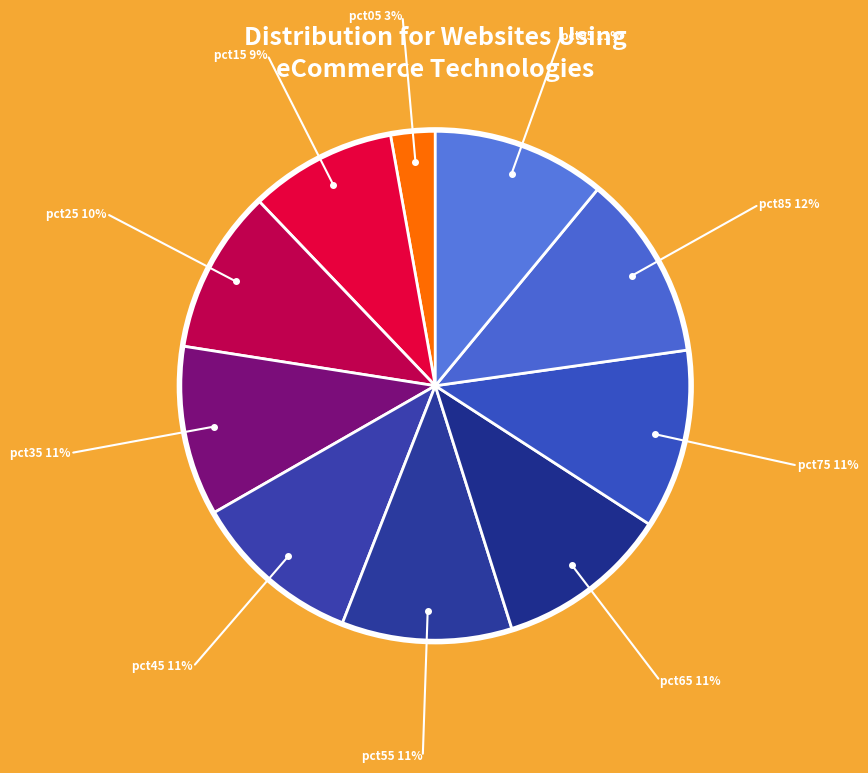

True or false: pct75 accounts for 1% of the total.

False